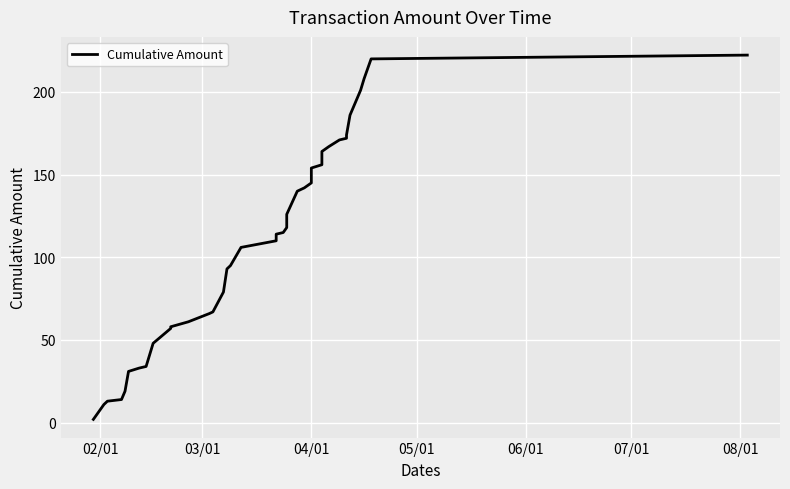

How many lines are shown in the chart?

1